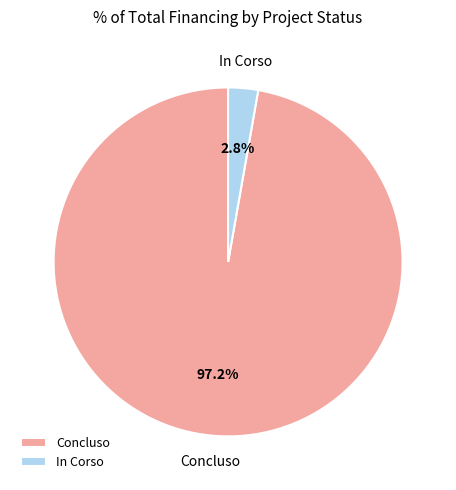

How much of the chart is everything except Concluso?

2.8%